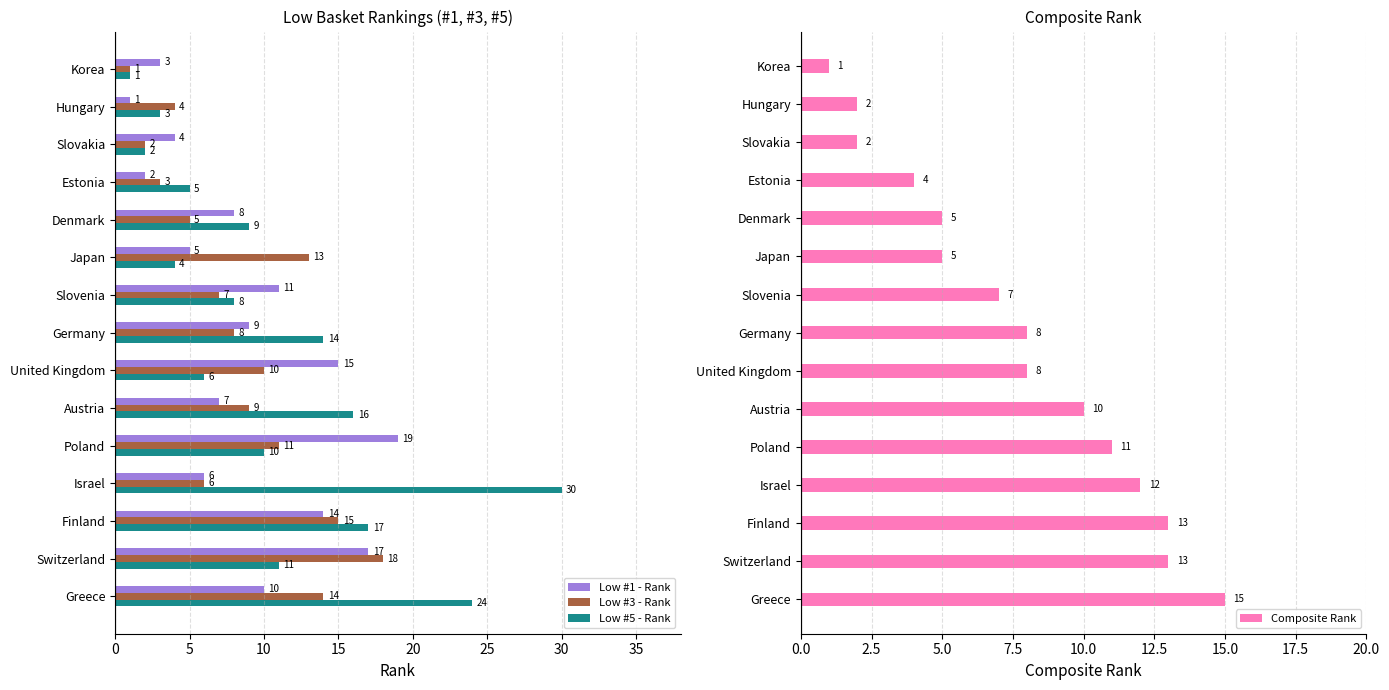

What is the difference between the maximum and minimum values in the Low #3 - Rank series?

17